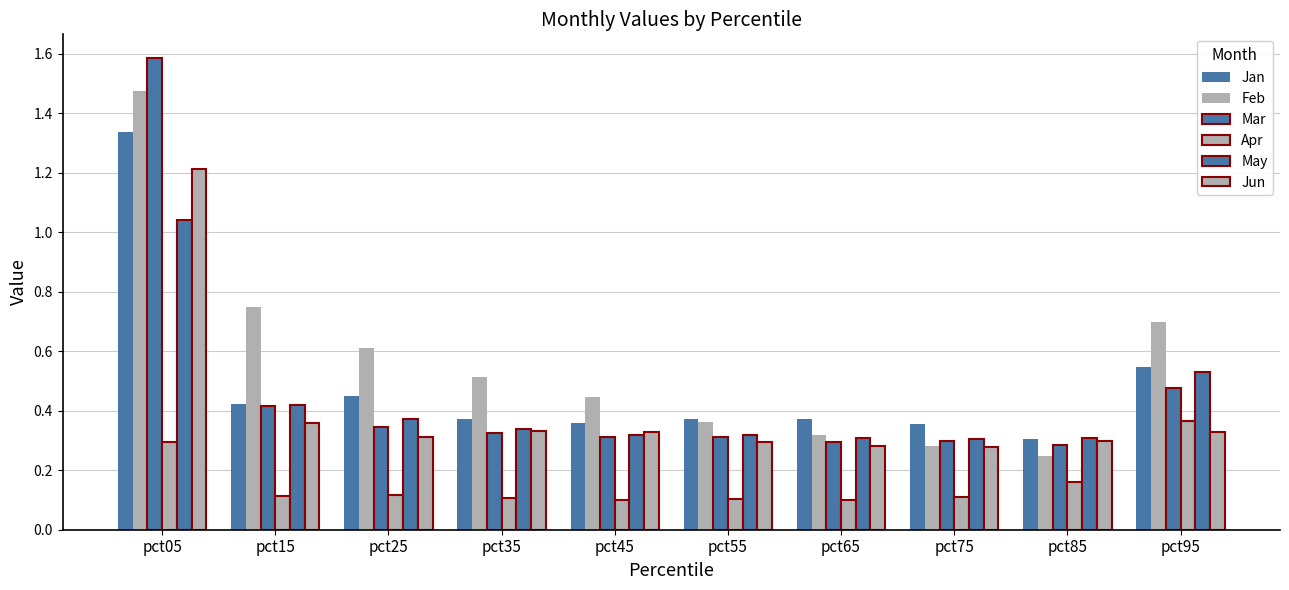

How many categories are shown in the chart?

10